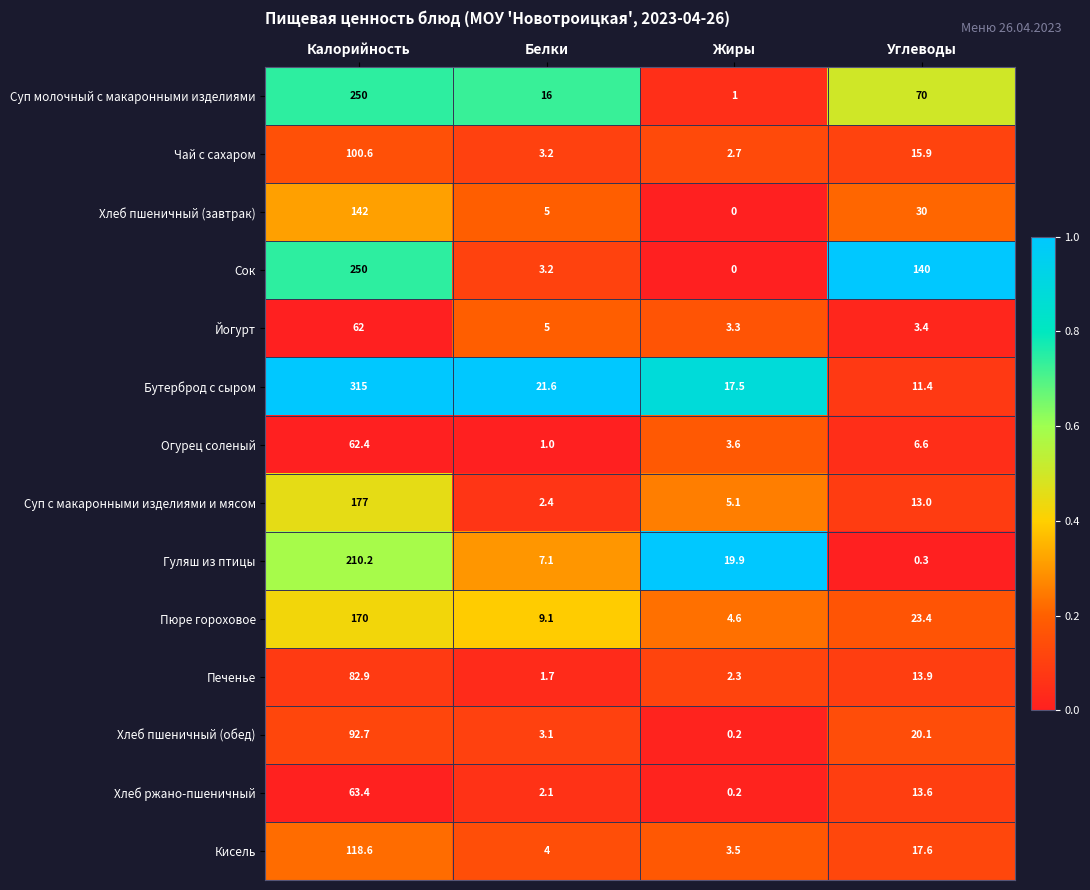

At which label does Пюре гороховое first exceed 23?

Калорийность